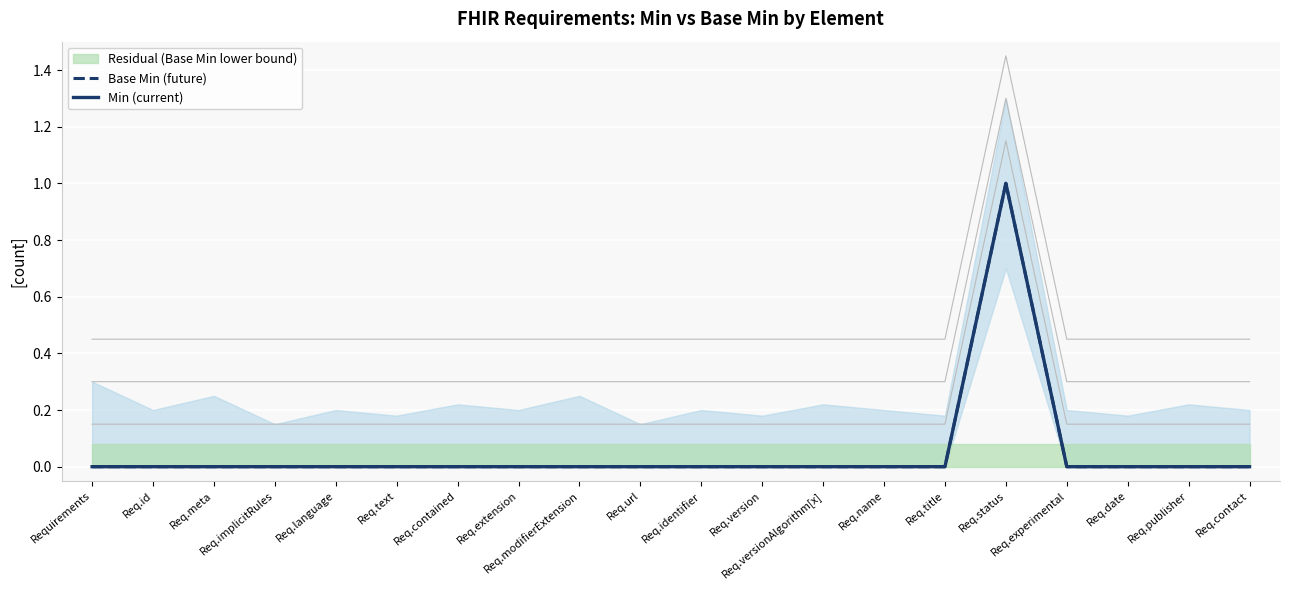

At how many categories does at least one series exceed 0?

1